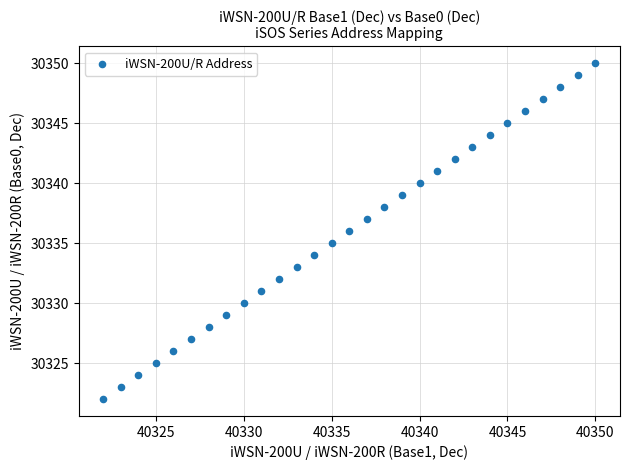

What is the range of Y values (max minus min)?

28